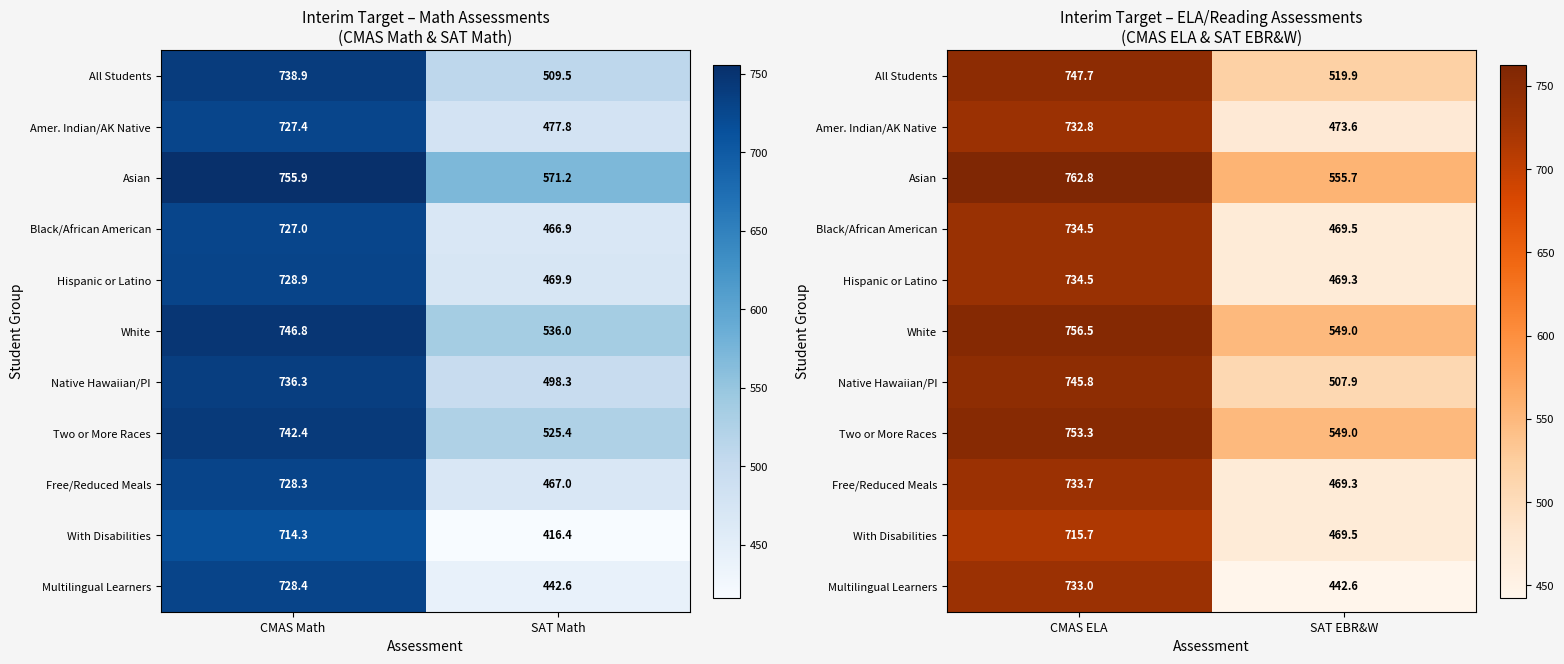

Rank the series by their maximum value, from highest to lowest.

Asian, White, Two or More Races, All Students, Native Hawaiian/PI, Black/African American, Hispanic or Latino, Free/Reduced Meals, Multilingual Learners, Amer. Indian/AK Native, With Disabilities